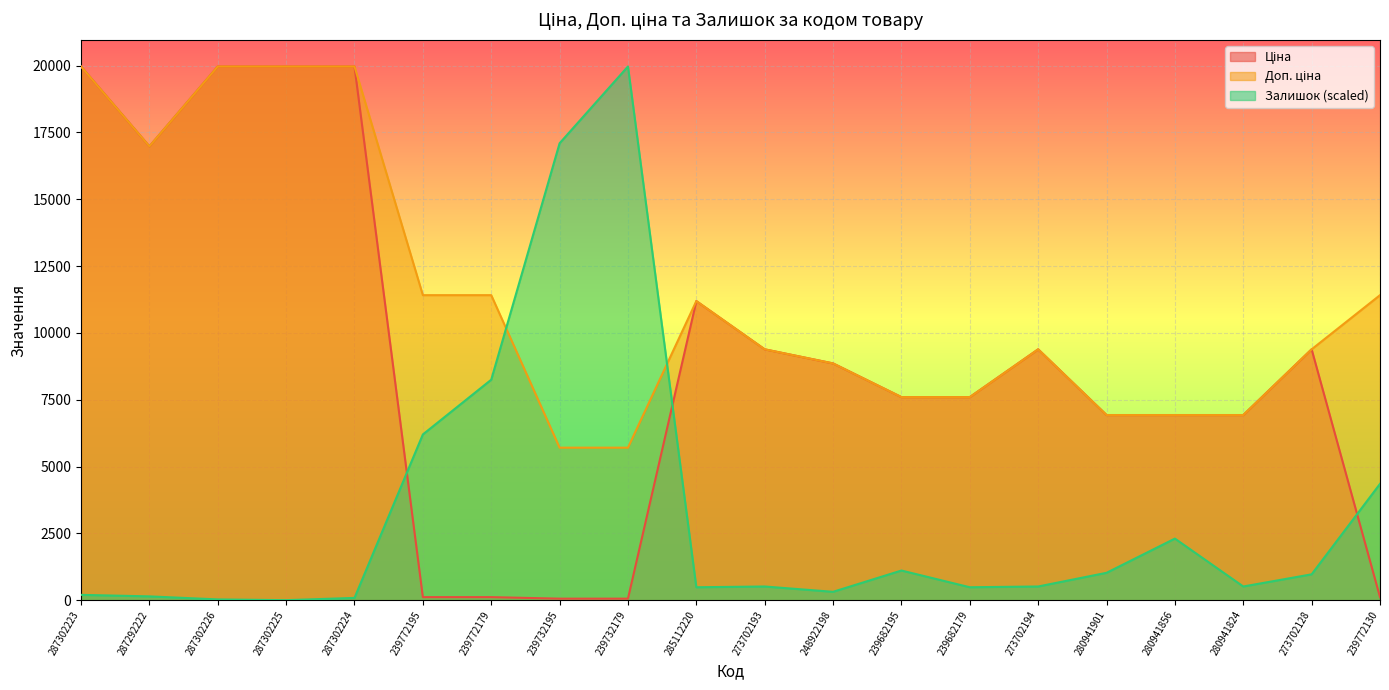

What is the sum of the Доп. ціна values at 239682179 and 239682195?

15193.1